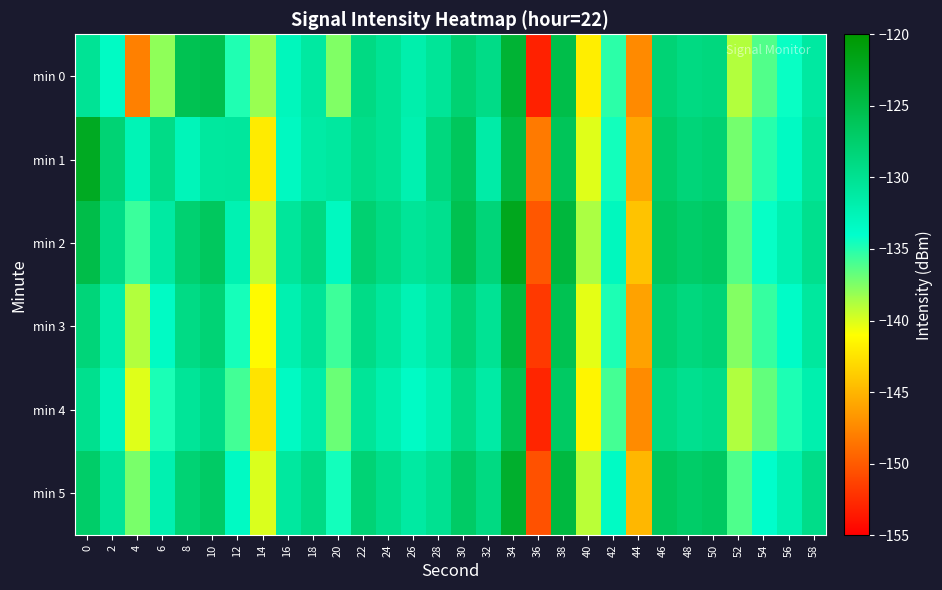

What is the difference between the highest and lowest values at 30?

3.6